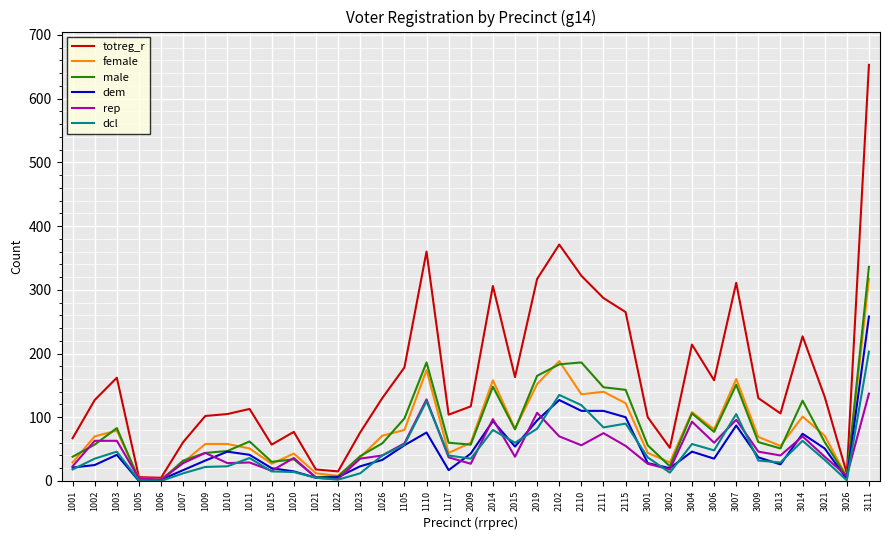

Which series has the largest total across all categories?

totreg_r